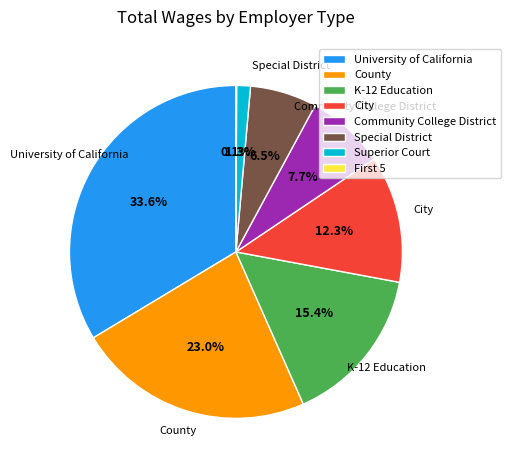

To the nearest percent, what is the difference between the University of California and City slice percentages?

21%